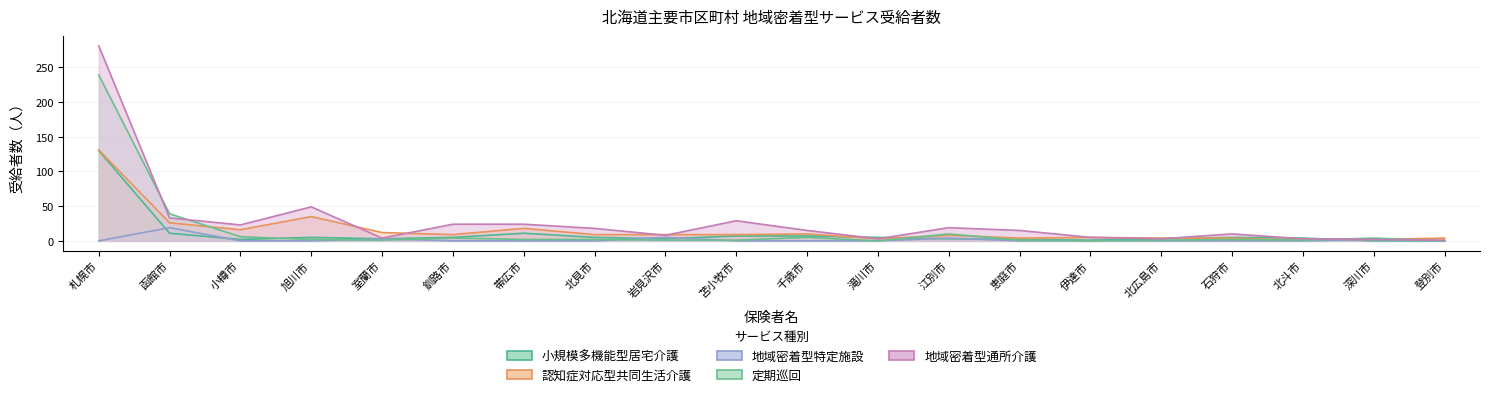

True or false: 小規模多機能型居宅介護 has more than 2 points higher than both neighbors.

True